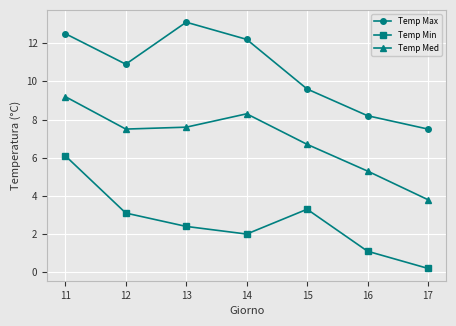

In Temp Max, how many points are lower than both neighbors (excluding endpoints)?

1